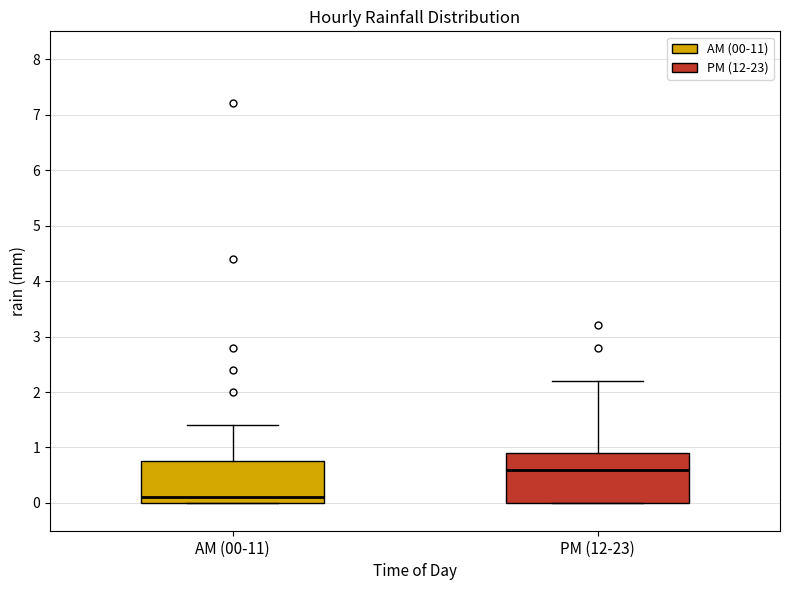

Reading left to right, transcribe this box plot: for each box, give where its median line is, the range the box spans, and where its two whiskers end, as read against the y-axis. The values are not printed on the chart, so give them approximately, as read against the axis.

AM (00-11): median 0.1, box 0.0 to 0.8, whiskers 0.0 to 1.4
PM (12-23): median 0.6, box 0.0 to 0.9, whiskers 0.0 to 2.2